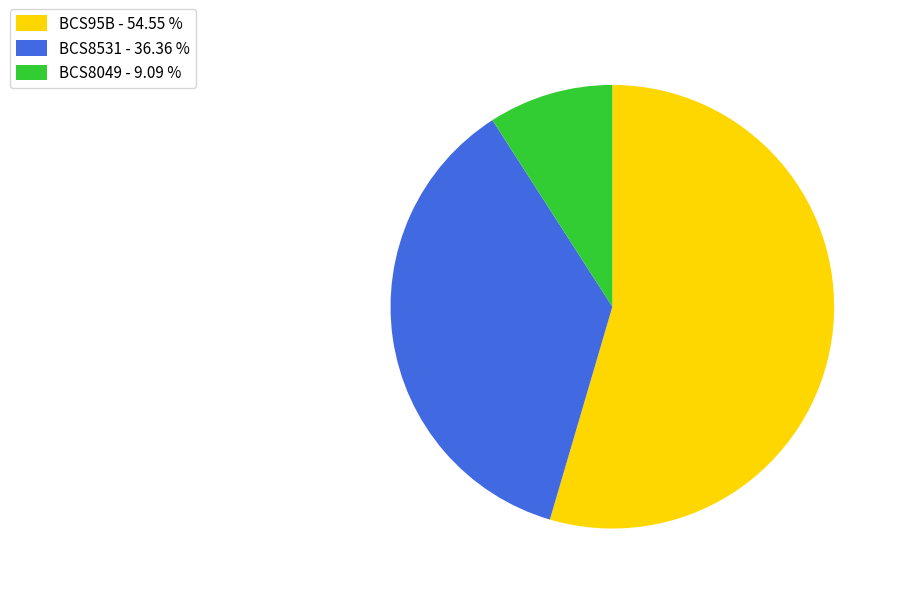

Combined, do BCS8531 - 36.36 % and BCS8049 - 9.09 % account for over 50%?

No